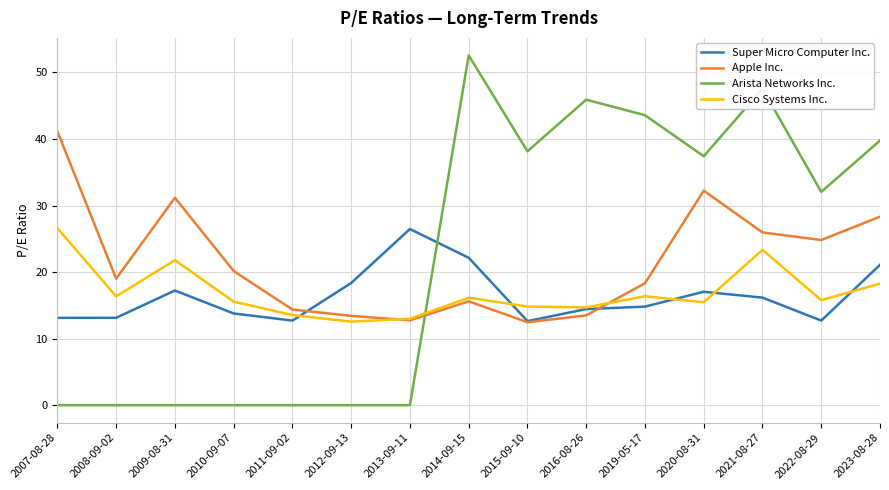

True or false: Super Micro Computer Inc. has more than 1 interior local peaks.

True